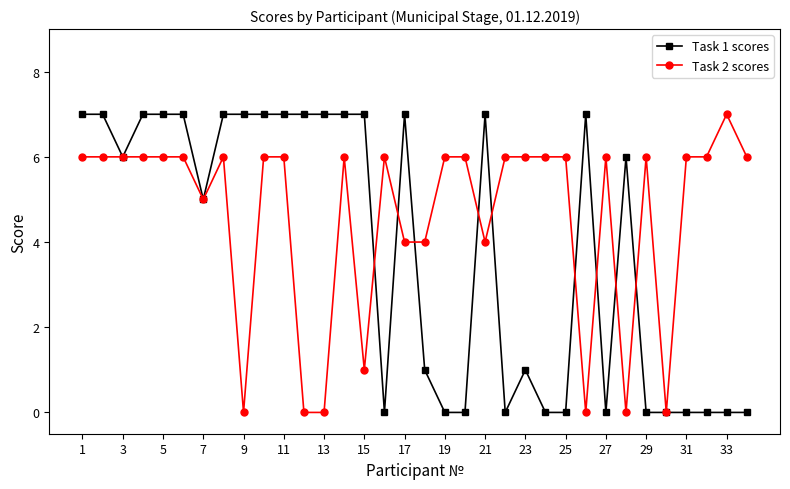

Rank the series by their average value, from lowest to highest.

Task 1 scores, Task 2 scores